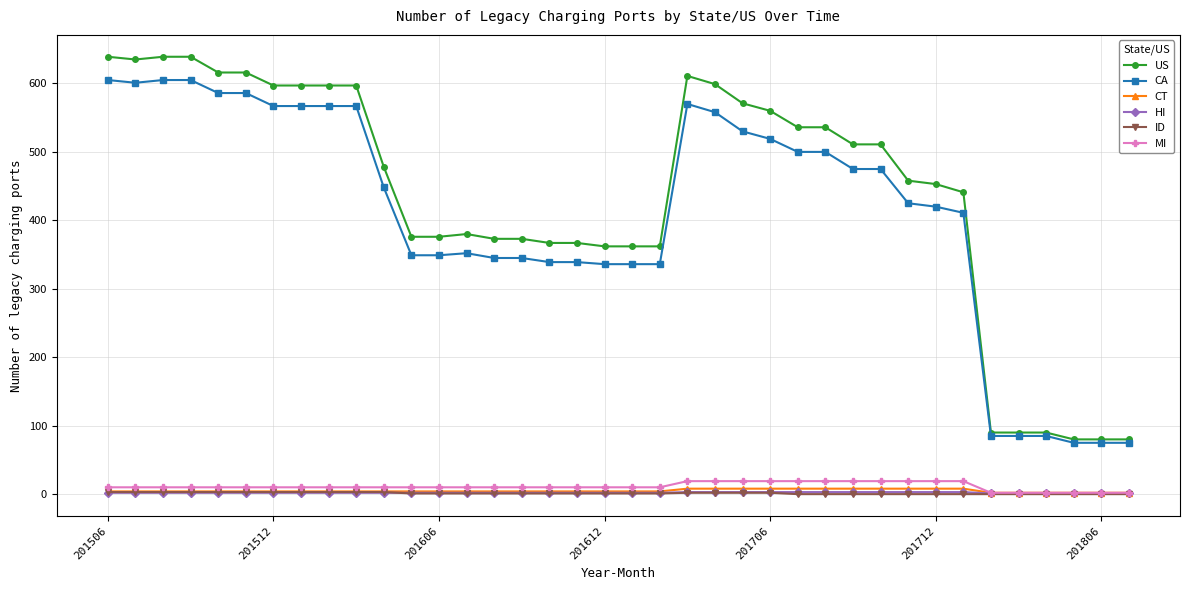

What is the greatest value displayed?

639